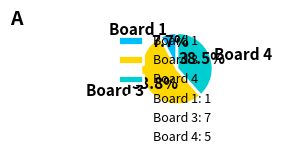

Is there a majority slice in this chart?

Yes